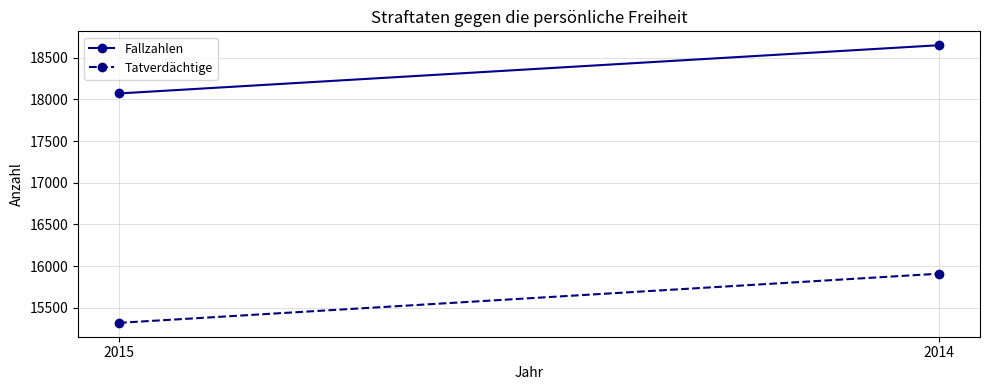

Which category has the lowest value across all series?

2015